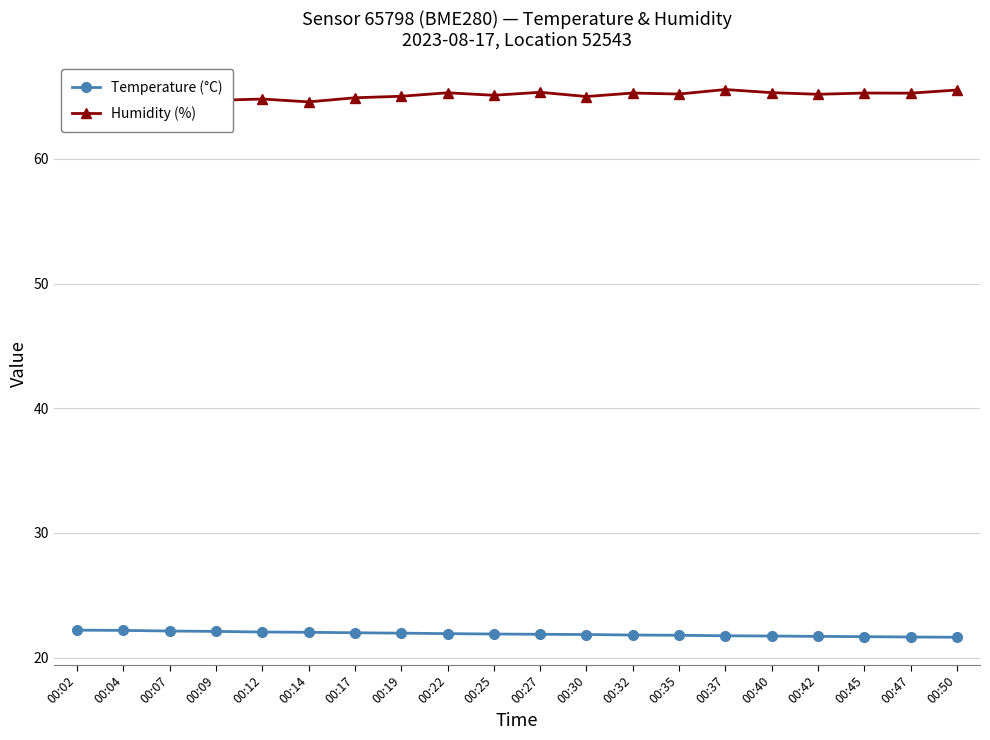

Rank the series by their maximum value, from highest to lowest.

Humidity (%), Temperature (°C)